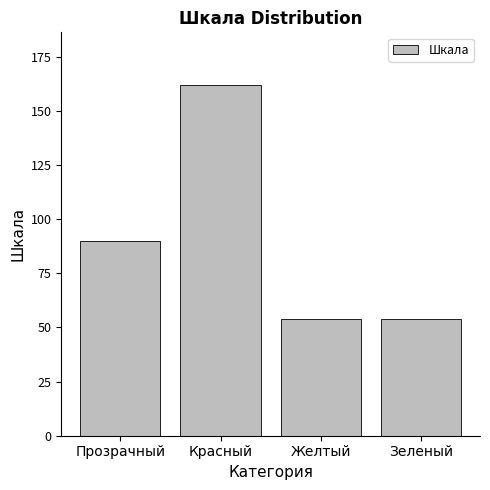

What value does the data have at Зеленый, to the nearest 50?

50